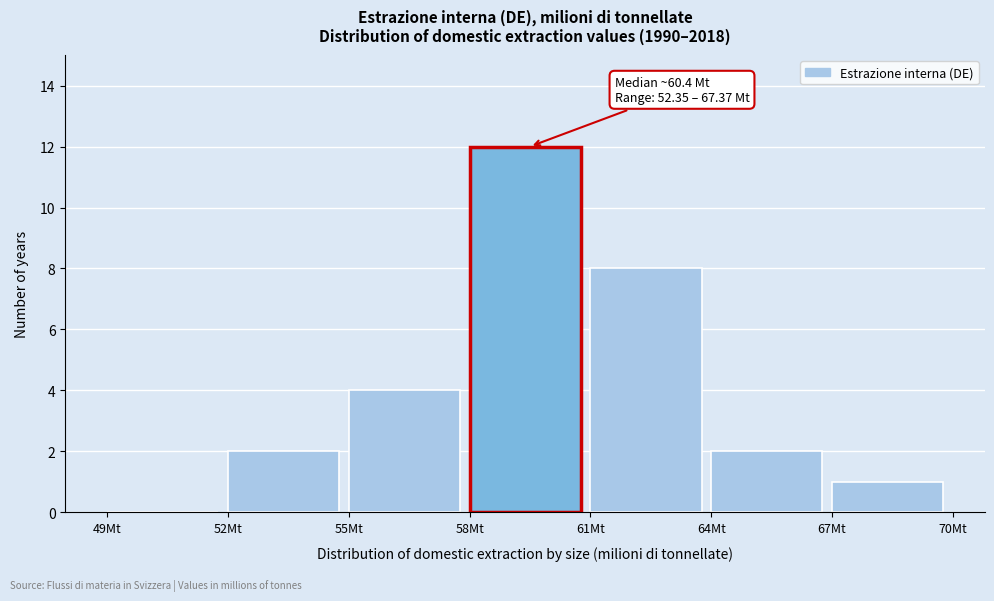

Which range on the x-axis has the tallest bar?

58 to 61